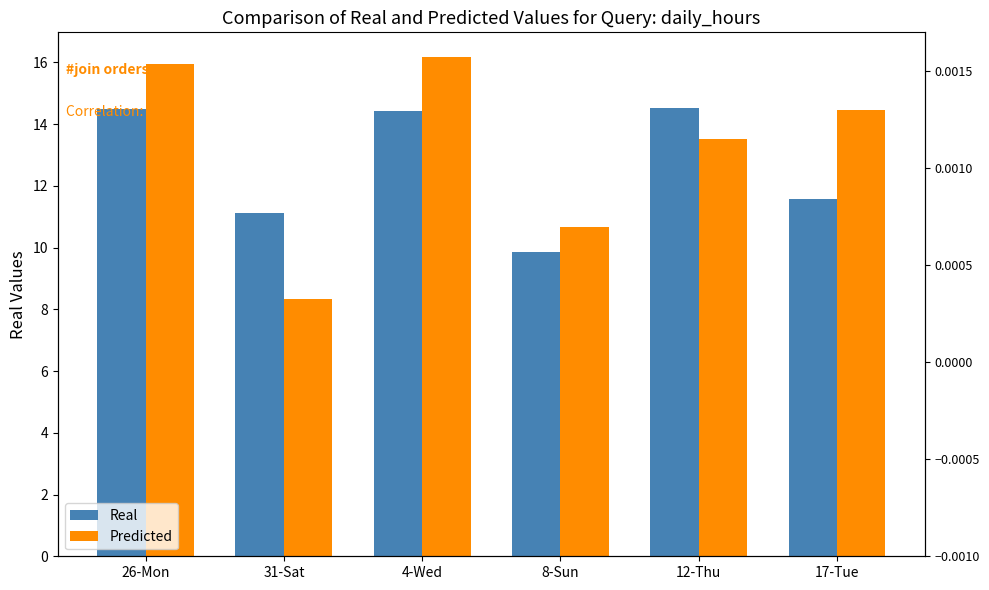

Count the number of data series in this chart.

2